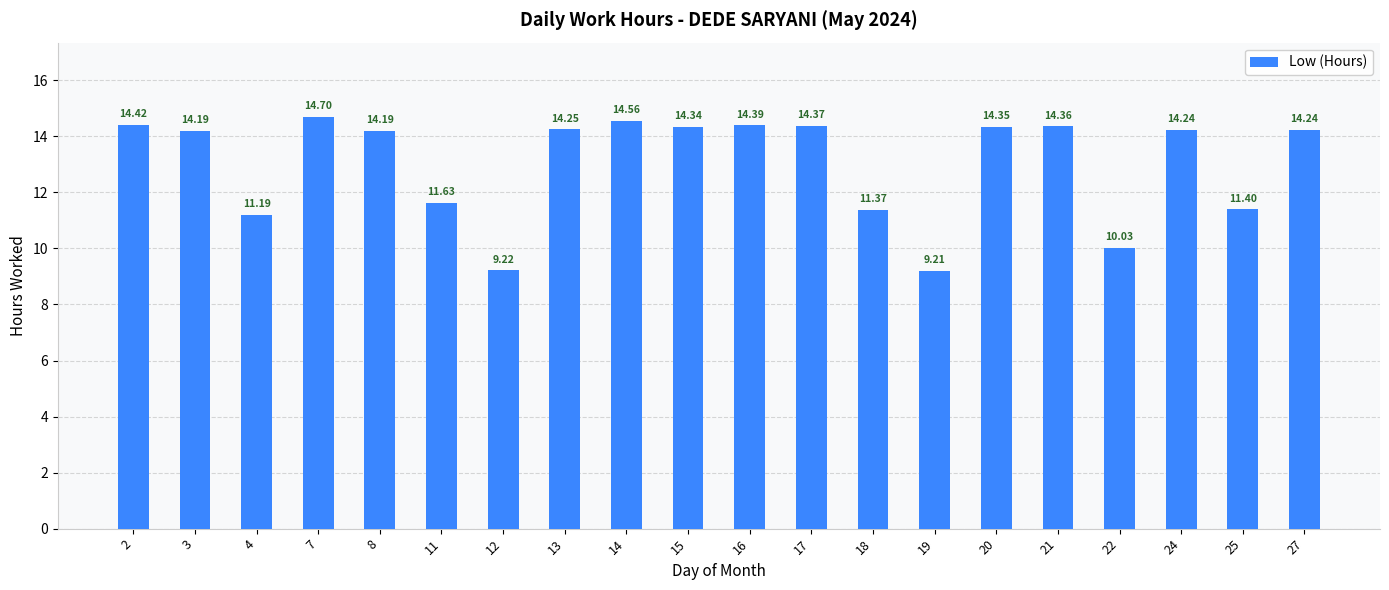

Where does the data first go above 14?

2